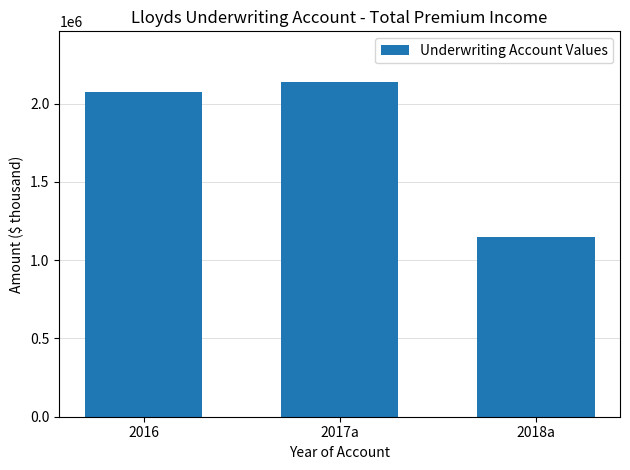

Rank the categories by value from lowest to highest.

2018a, 2016, 2017a